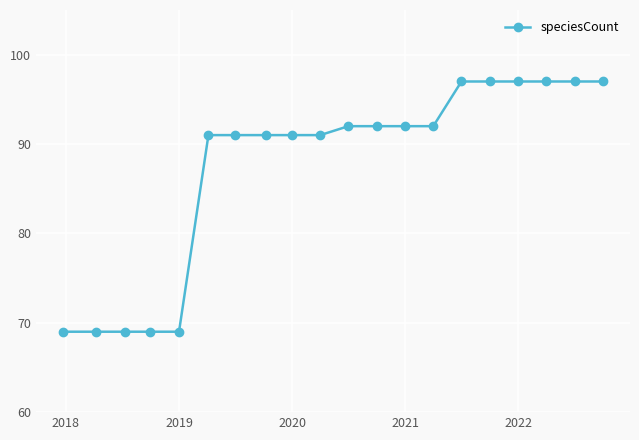

What is the difference between the second highest and second lowest values?

28